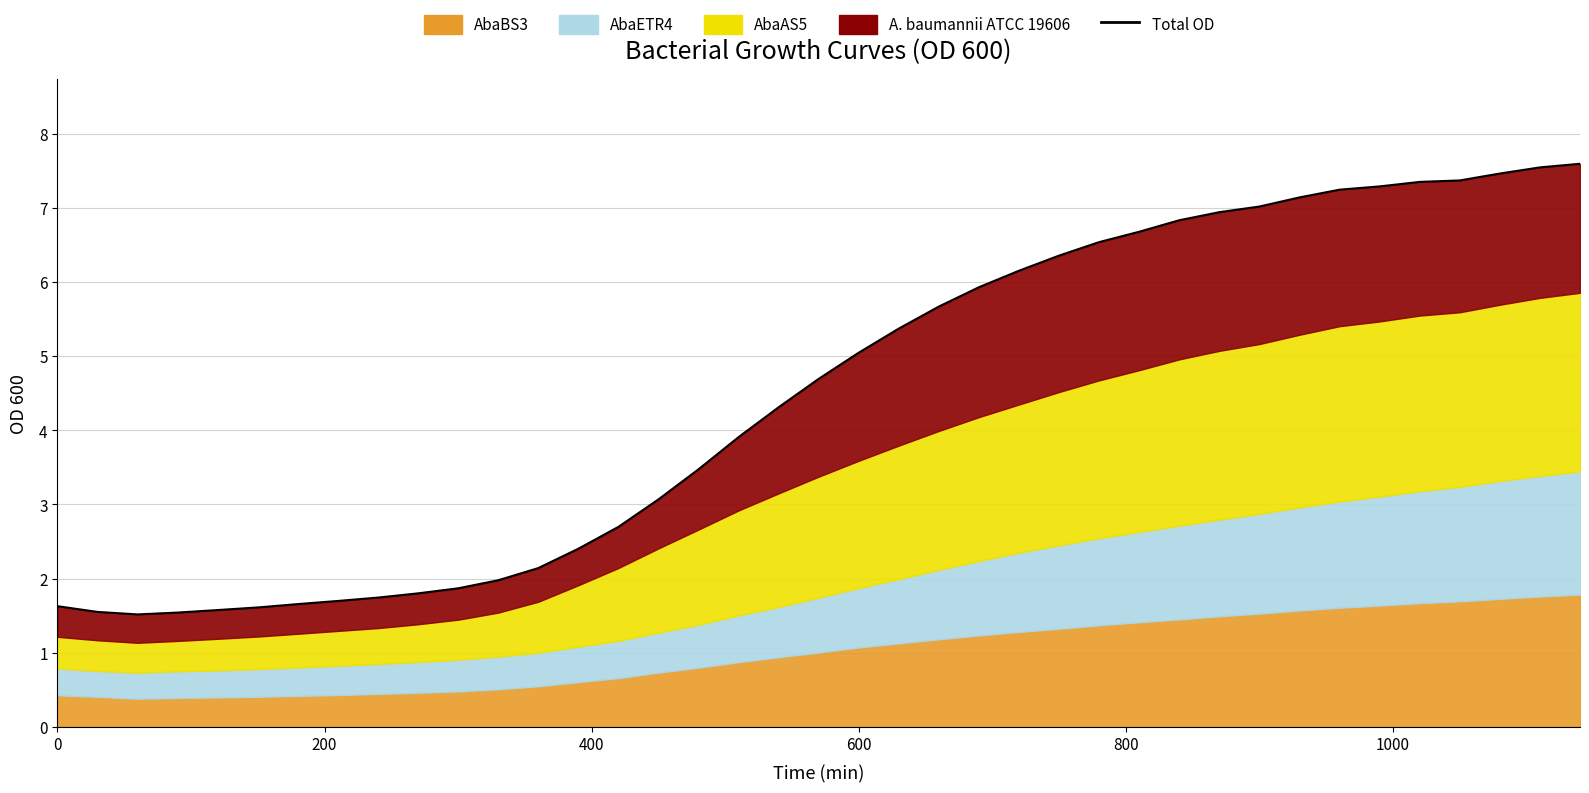

Reading left to right, transcribe all the data shown in this chart.

1.6	1.6	1.5	1.5	1.6	1.6	1.7	1.7	1.7	1.8	1.9	2.0	2.1	2.4	2.7	3.1	3.5	3.9	4.3	4.7	5.0	5.4	5.7	5.9	6.2	6.4	6.5	6.7	6.8	6.9	7.0	7.1	7.2	7.3	7.3	7.4	7.5	7.5	7.6